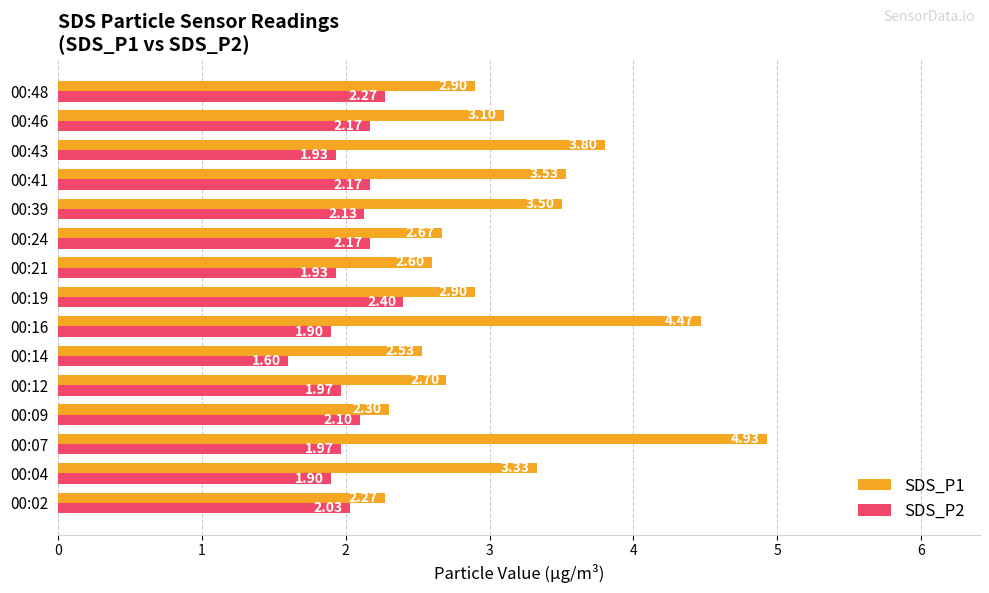

What are all the series names shown in the legend?

SDS_P1, SDS_P2